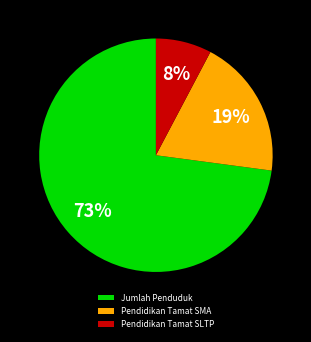

Which category has the biggest portion of the pie?

Jumlah Penduduk